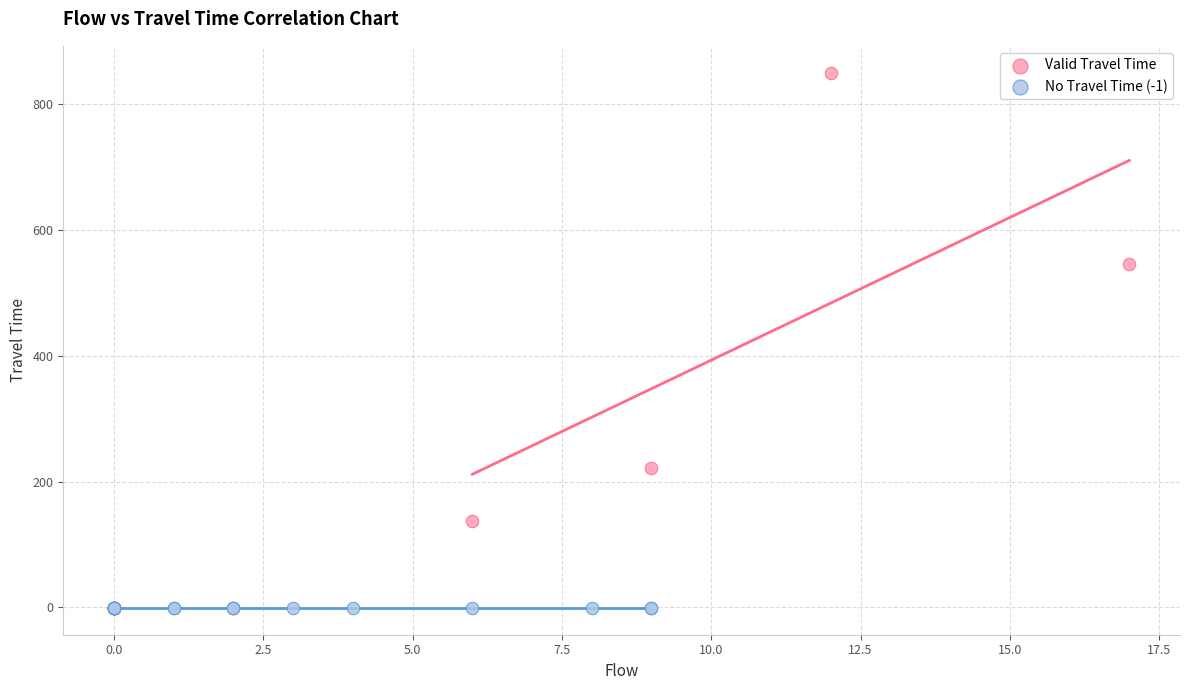

Which series contains the highest Y value?

Valid Travel Time